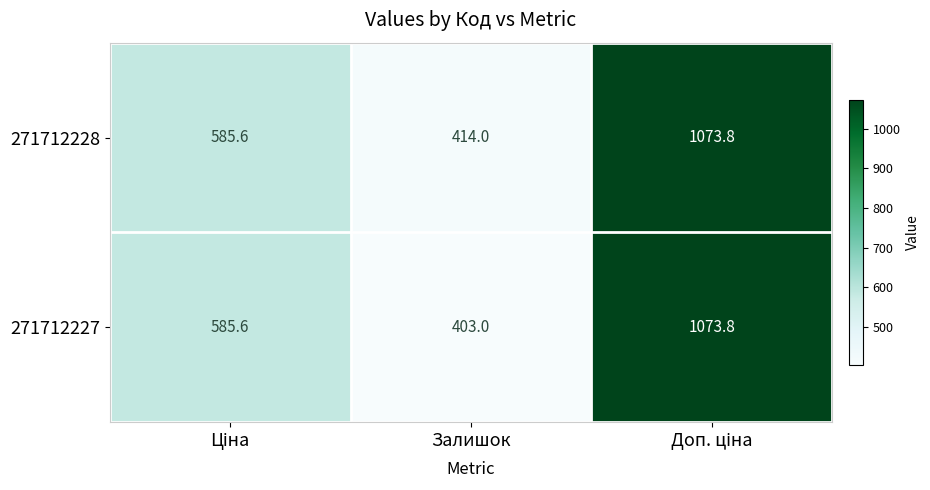

Which series has the largest range (max minus min)?

271712227